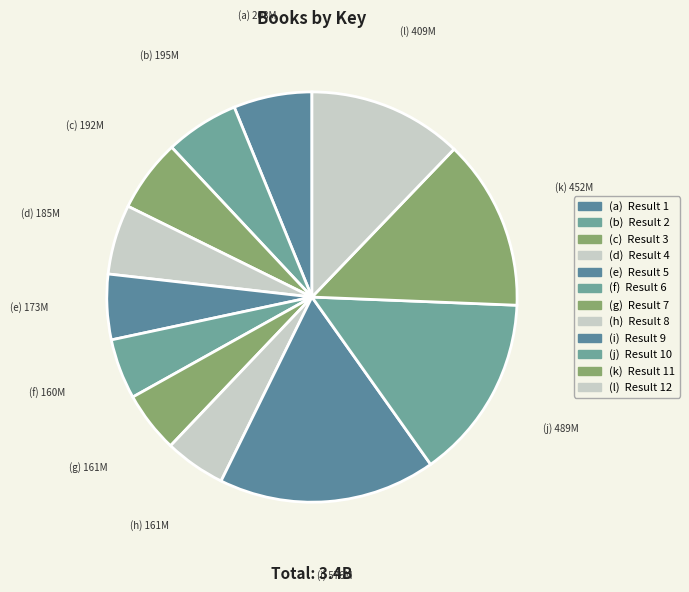

Count the number of slices in the pie.

12